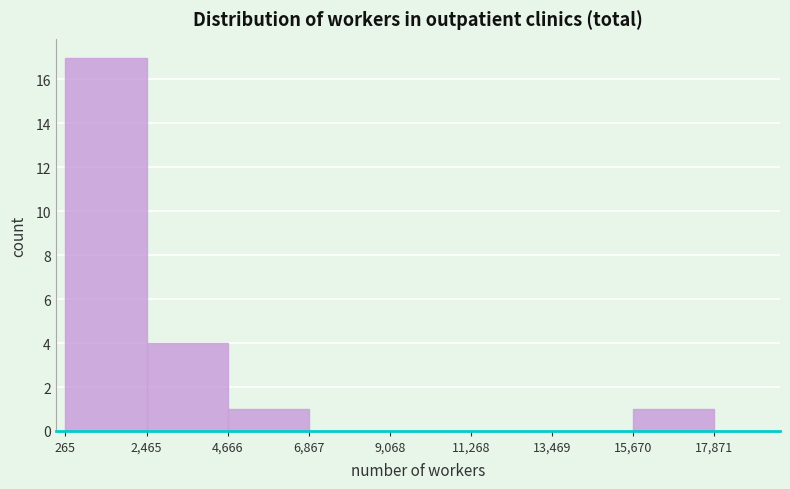

Which range on the x-axis has the tallest bar?

265 to 2,465